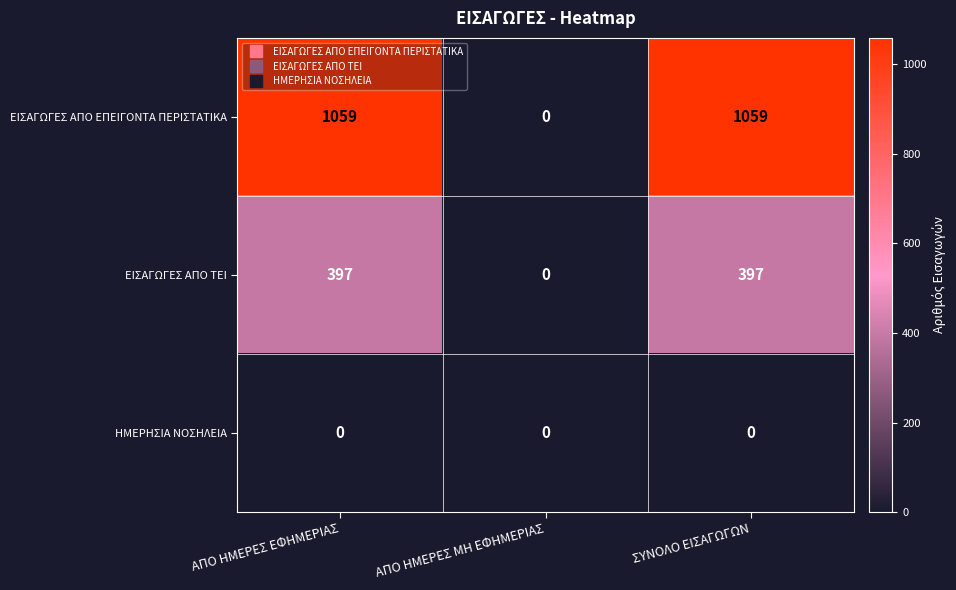

The ΕΙΣΑΓΩΓΕΣ ΑΠΟ ΕΠΕΙΓΟΝΤΑ ΠΕΡΙΣΤΑΤΙΚΑ series shows -669 at ΑΠΟ ΗΜΕΡΕΣ ΜΗ ΕΦΗΜΕΡΙΑΣ. True or false?

False